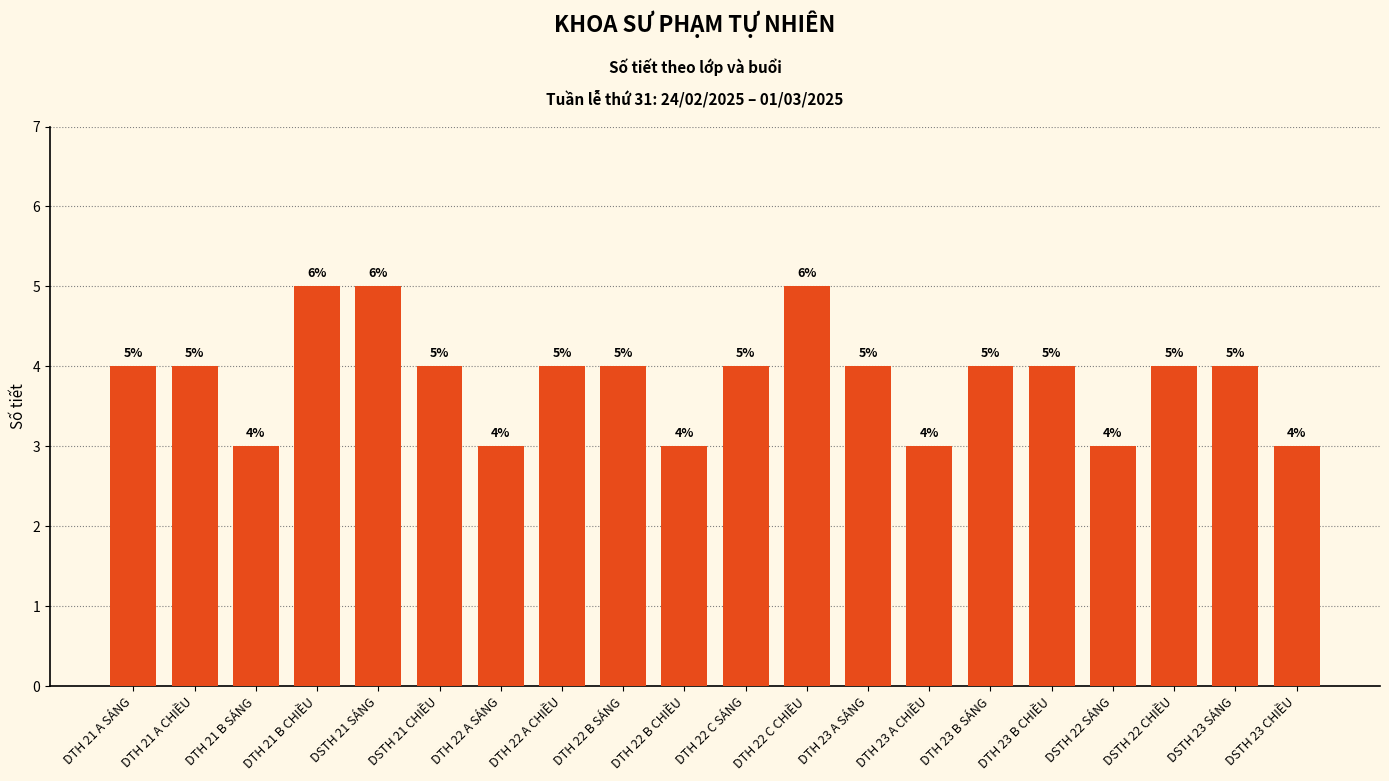

Is it true that the value at DTH 21 A CHIỀU is 4?

True